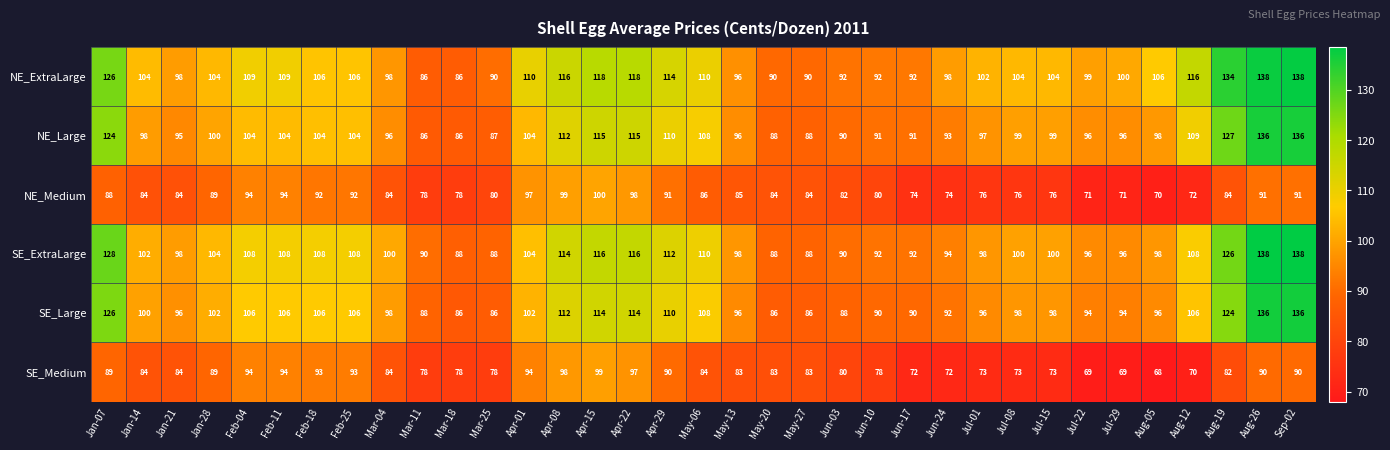

What is the difference between the maximum and minimum values in the SE_Large series?

50